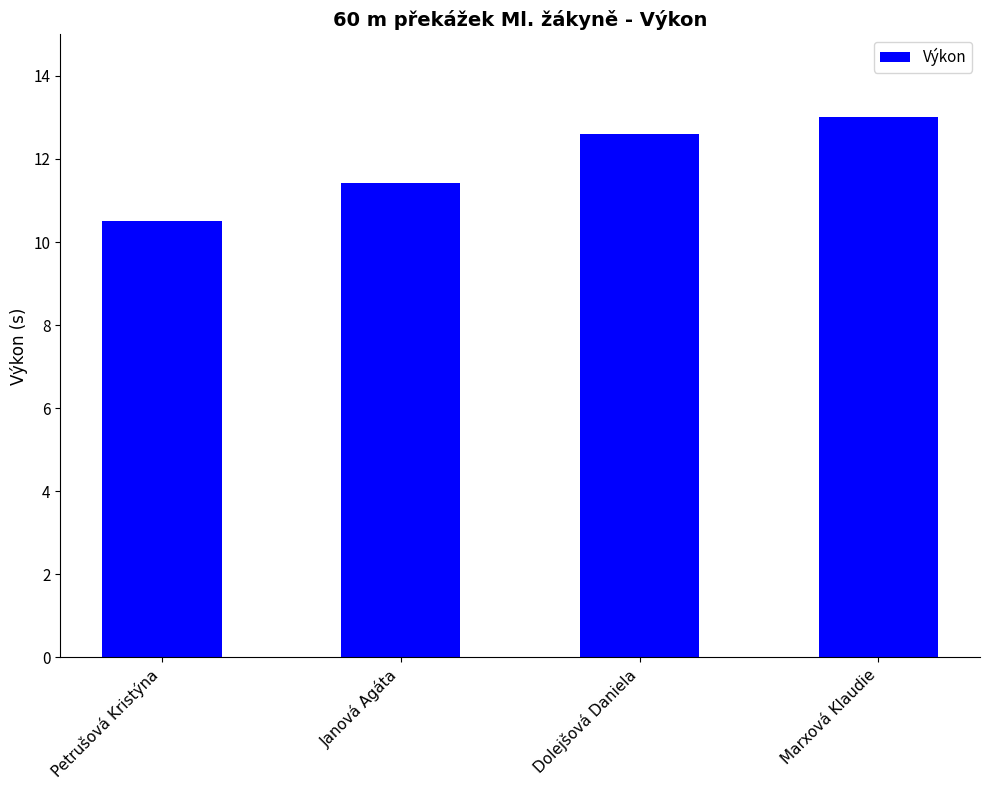

What value does the data have at Petrušová Kristýna?

10.5